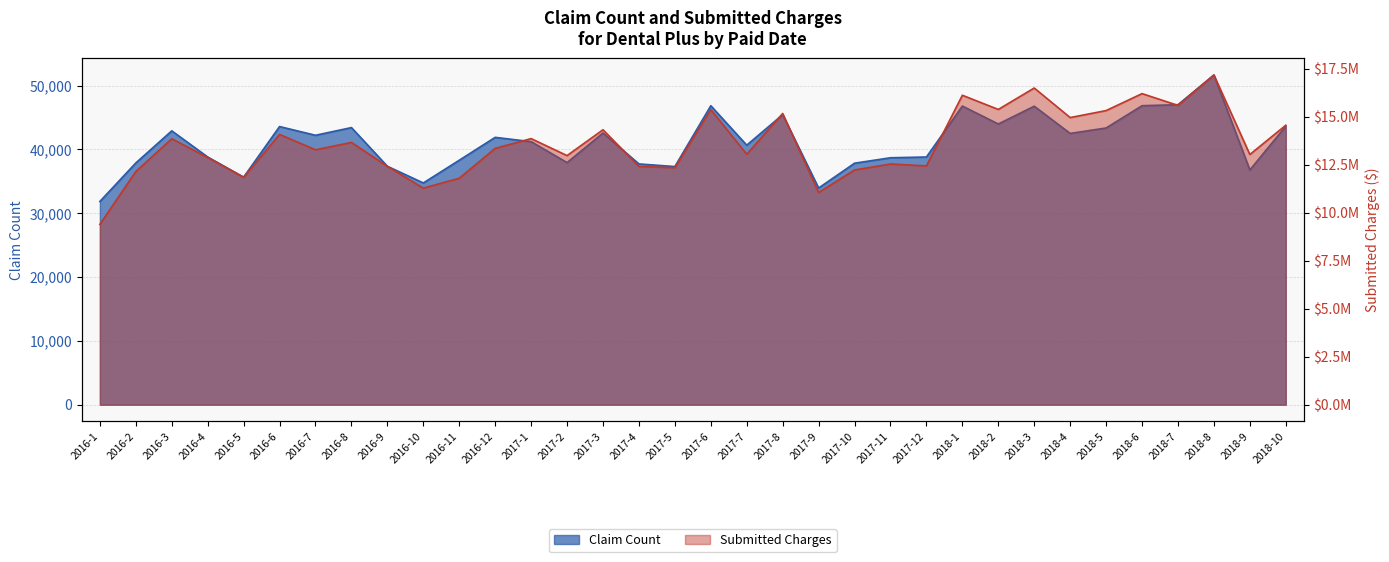

At which category does Submitted Charges reach its first local valley?

2016-5